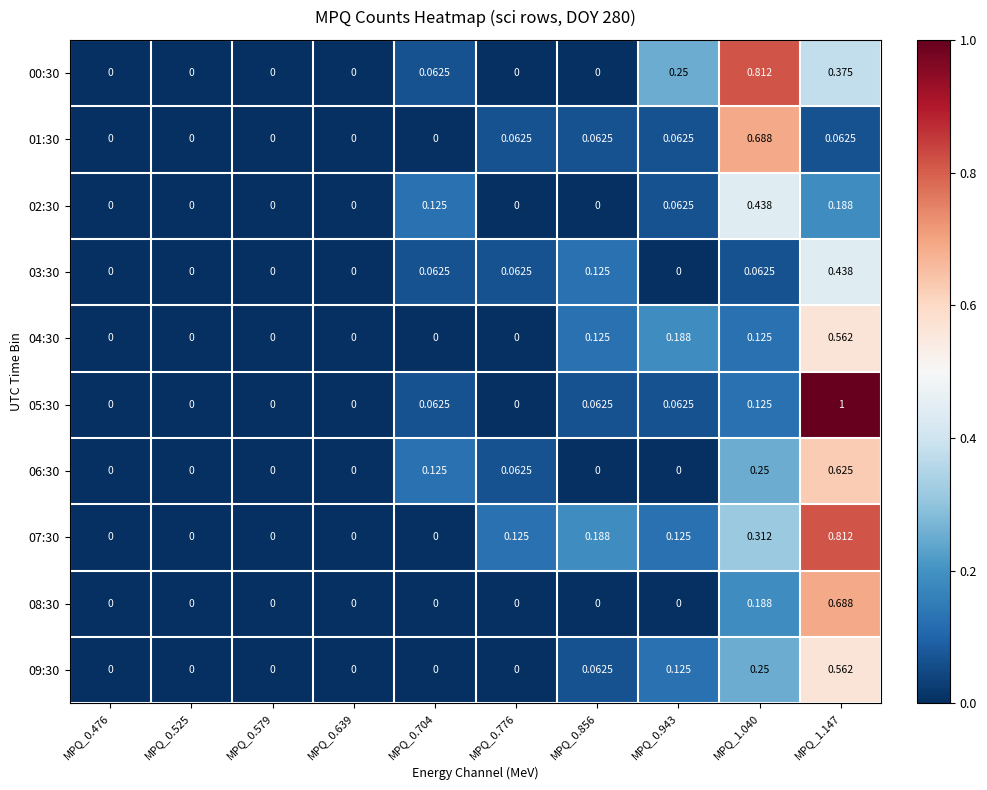

Count the number of data series in this chart.

10